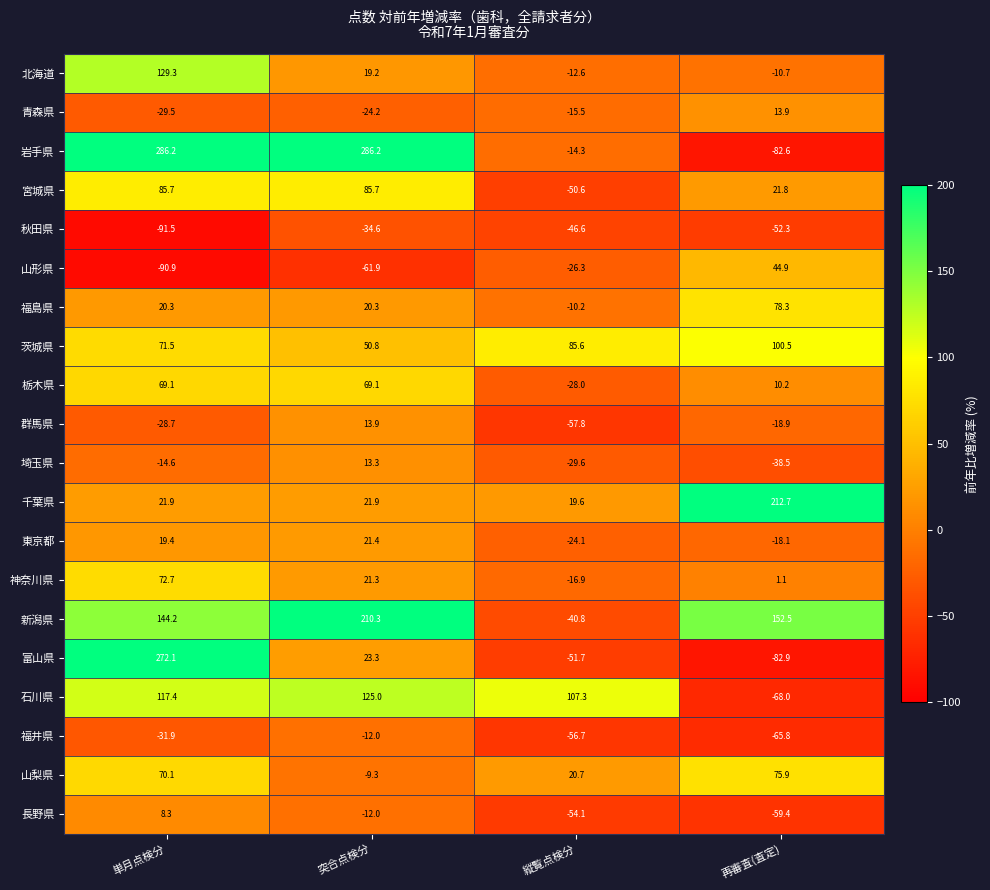

What is the difference between the maximum and minimum values in the 栃木県 series?

97.1